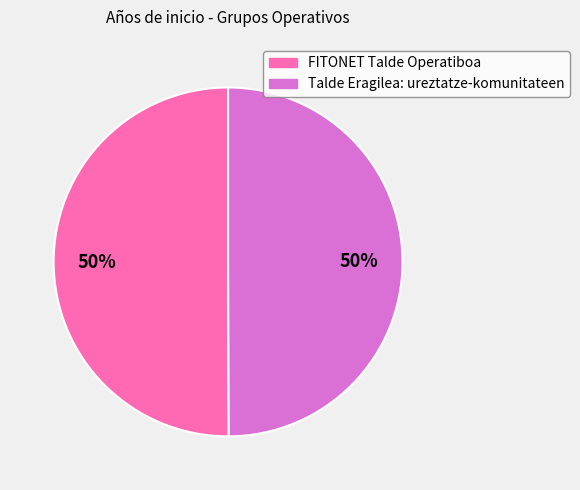

What percentage is the FITONET Talde Operatiboa slice, to the nearest percent?

50%